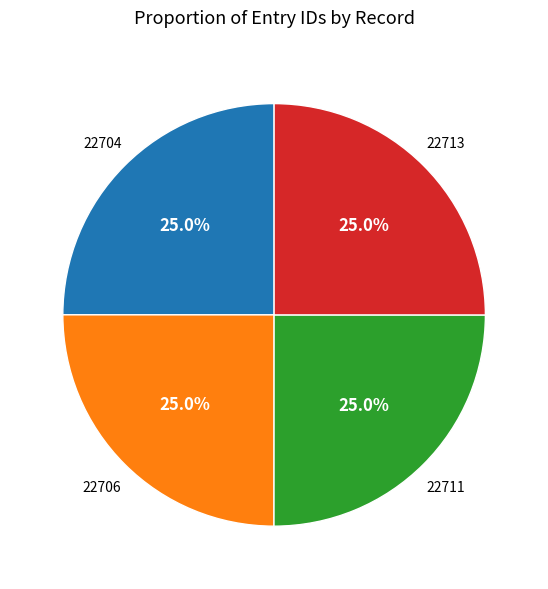

Is there a majority slice in this chart?

No